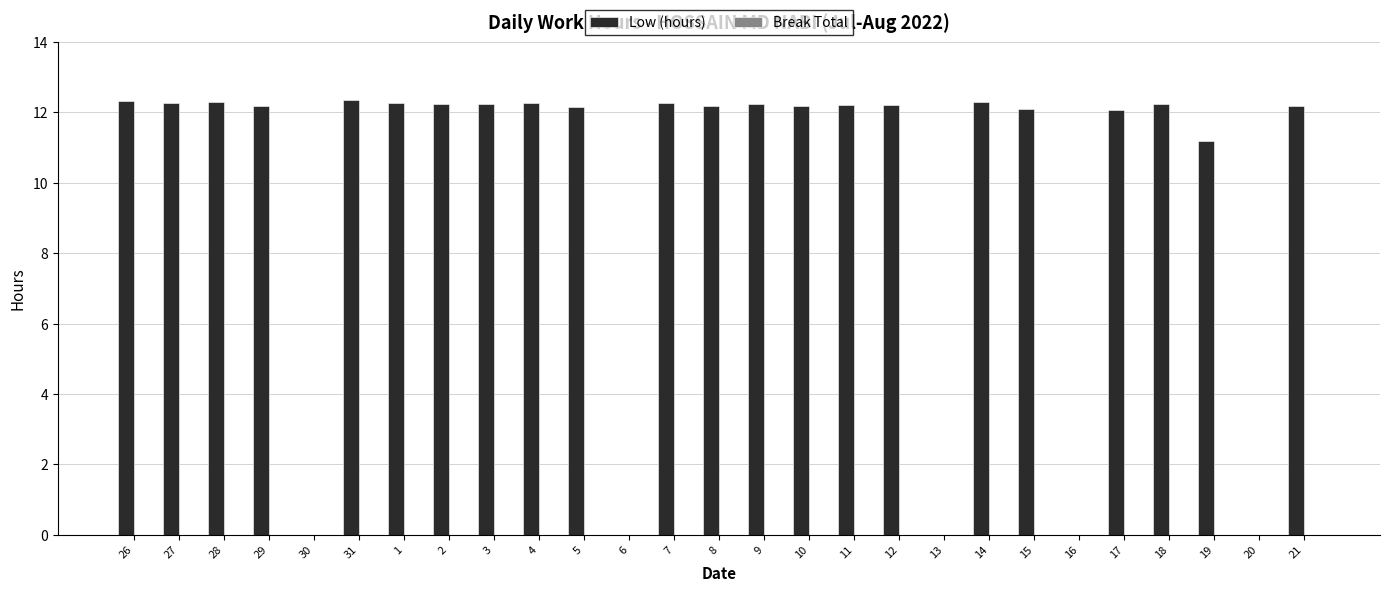

True or false: the data shows 12.3 at 7.

True